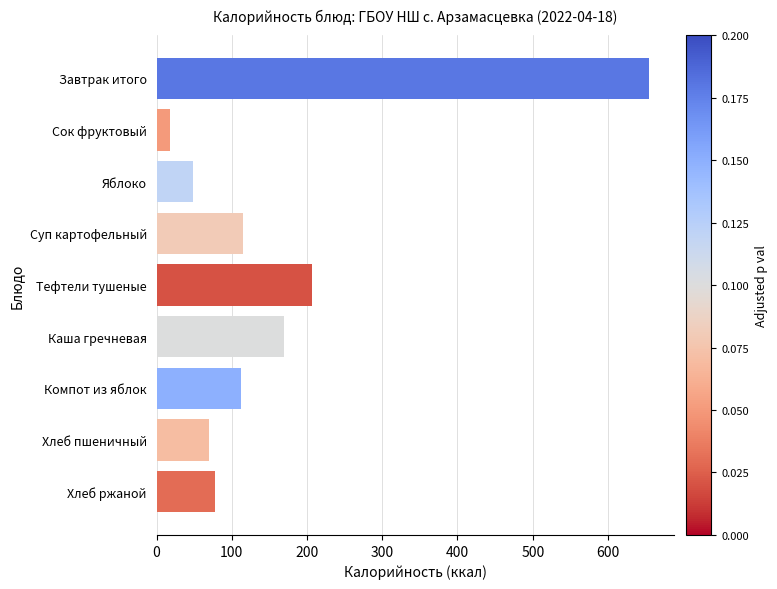

What is the average value?

164